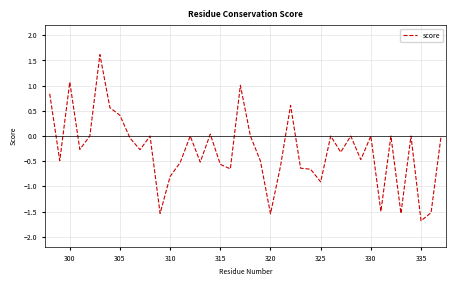

What is the difference between the maximum and minimum values?

3.3